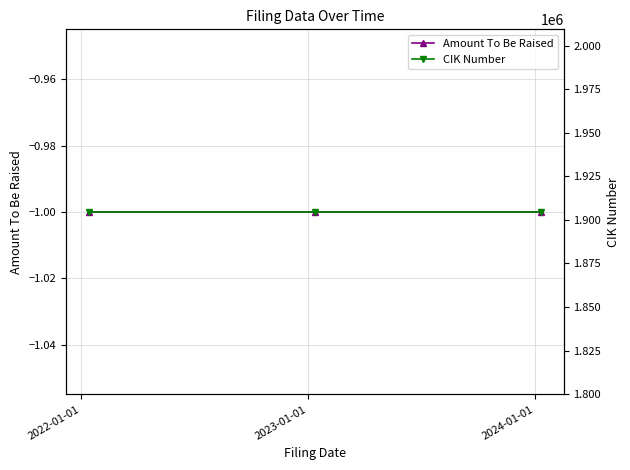

Does the chart display data point markers on the line(s)?

Yes